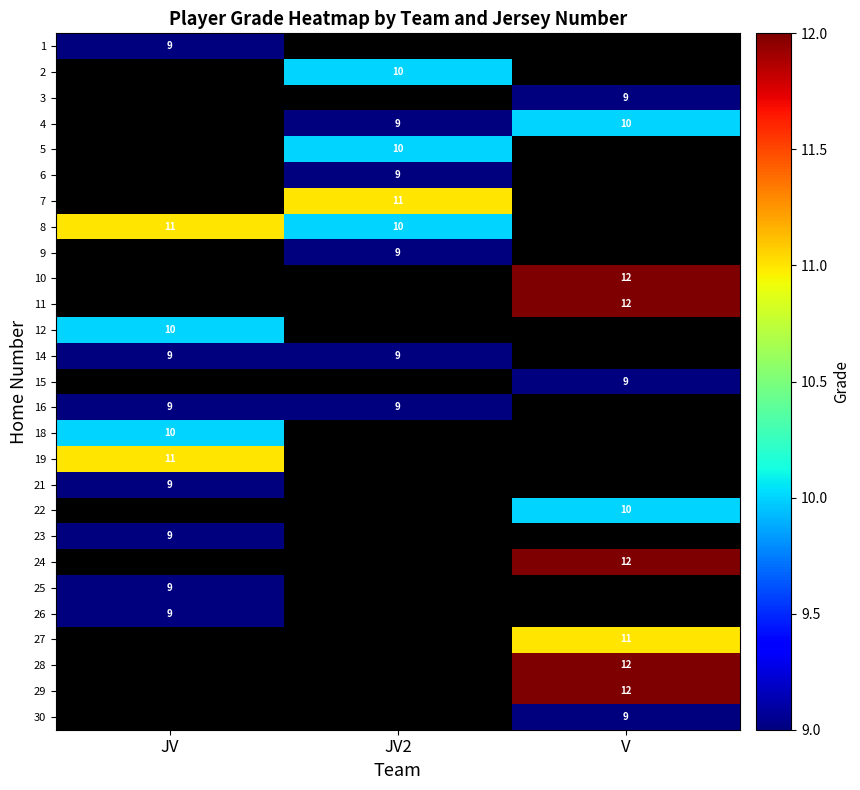

At which category does the chart reach its minimum across all series?

JV